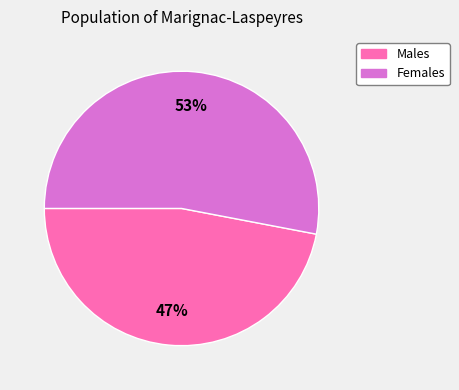

To the nearest percent, what percentage of the pie is Females?

53%